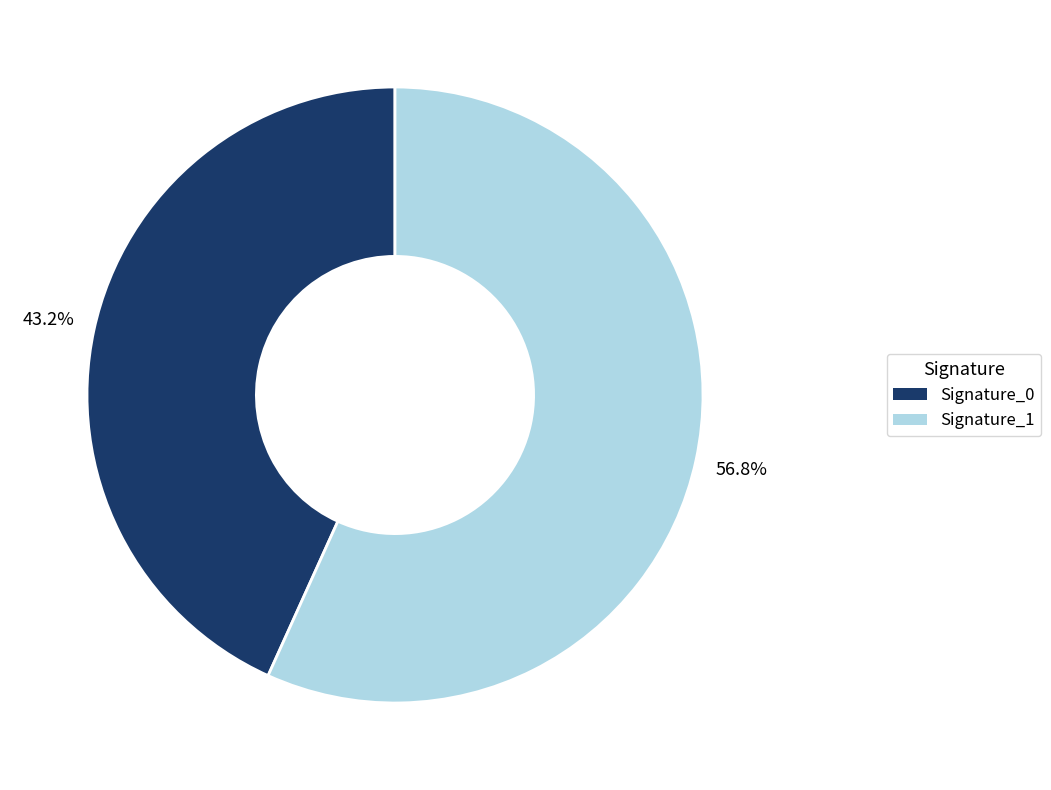

Does Signature_0 represent more than half of the total?

No